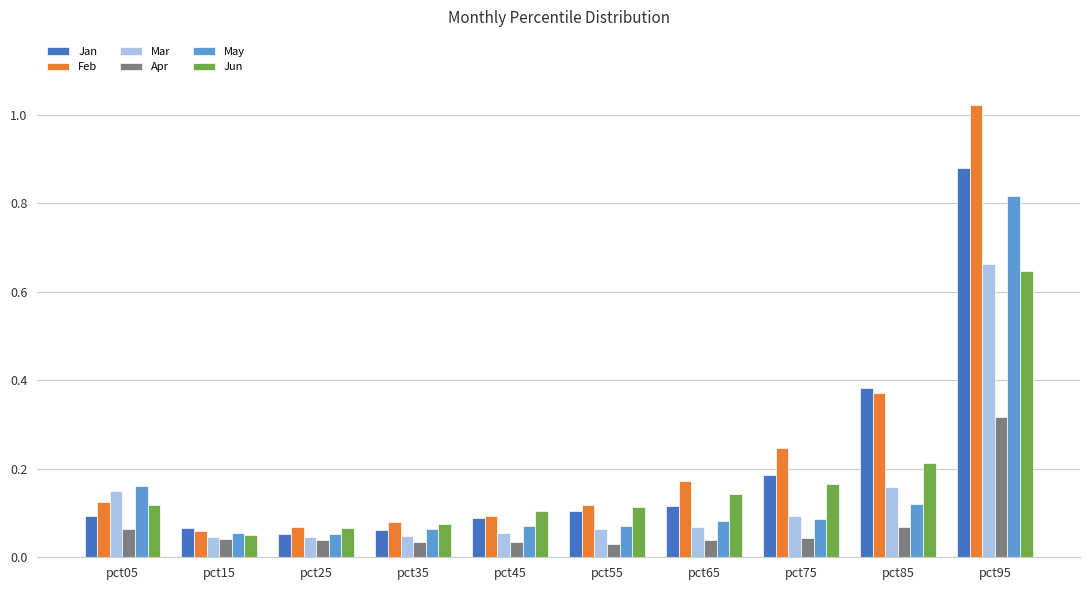

Is it true that Jun equals 0.0 at pct75?

False